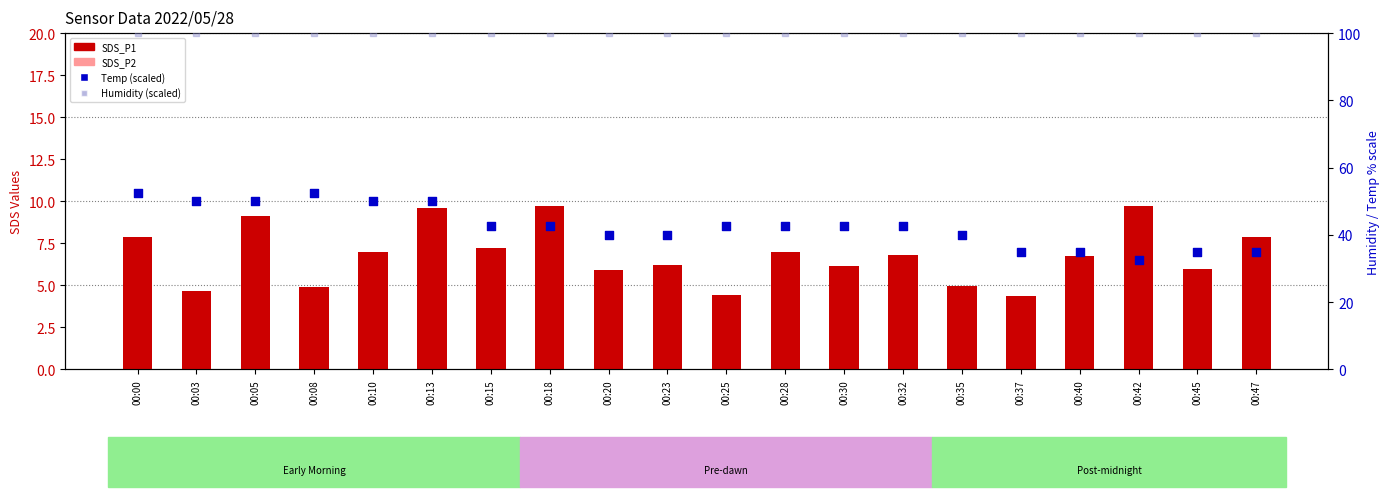

Which series reaches the minimum Y coordinate?

SDS_P2